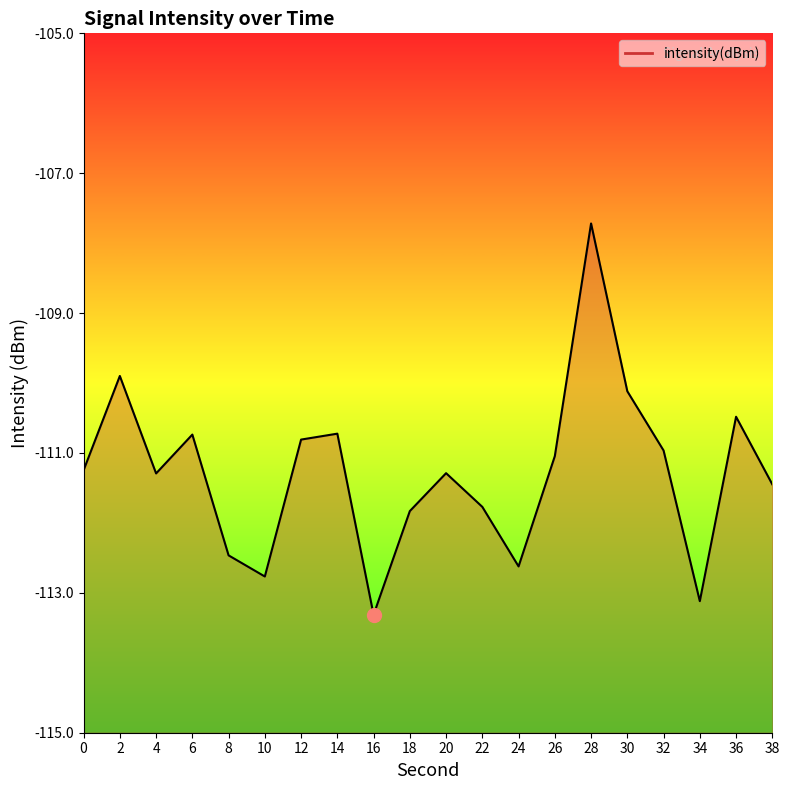

The value at 2 is -43.5. True or false?

False